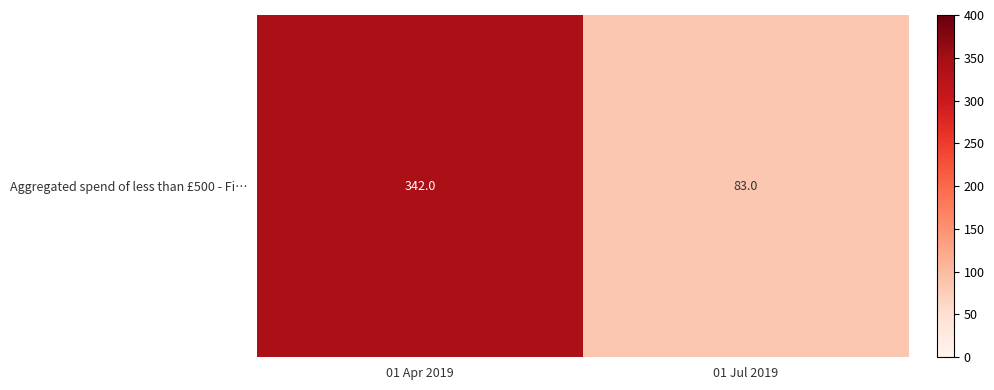

What is the maximum value shown in the chart?

342